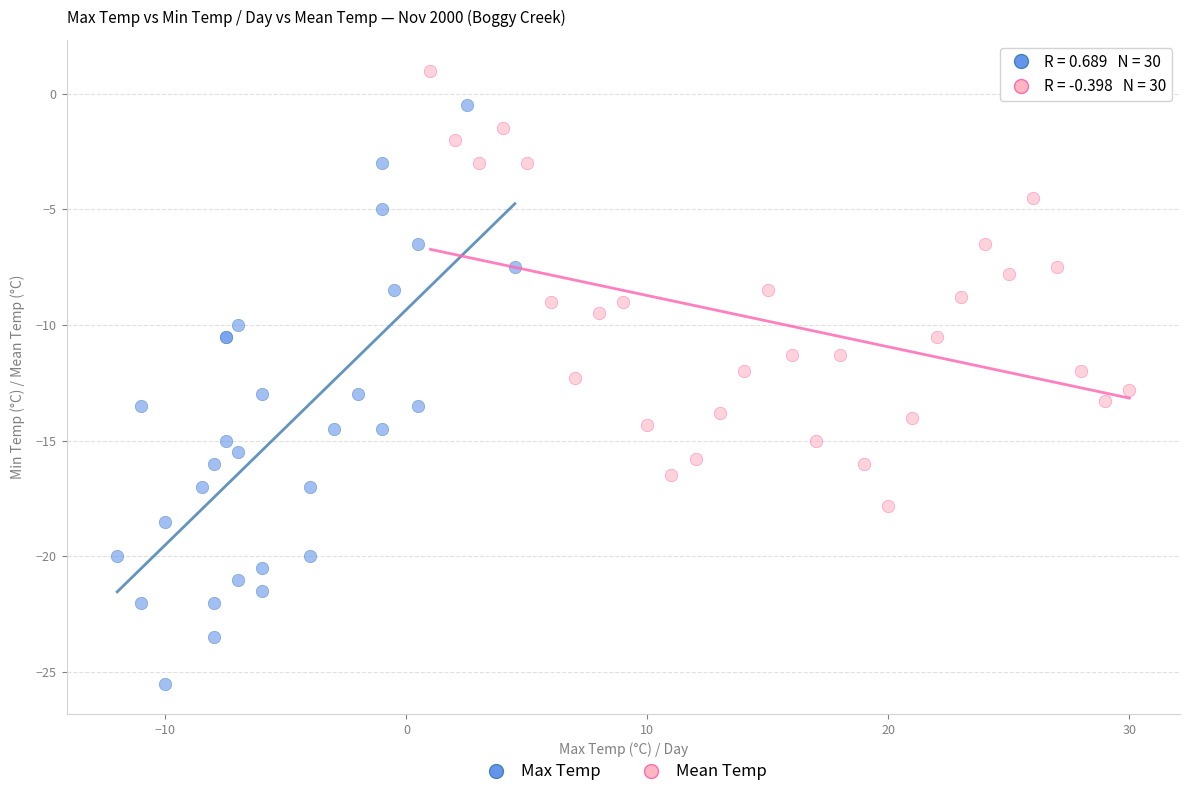

Which series has the widest spread of Y values?

Max Temp